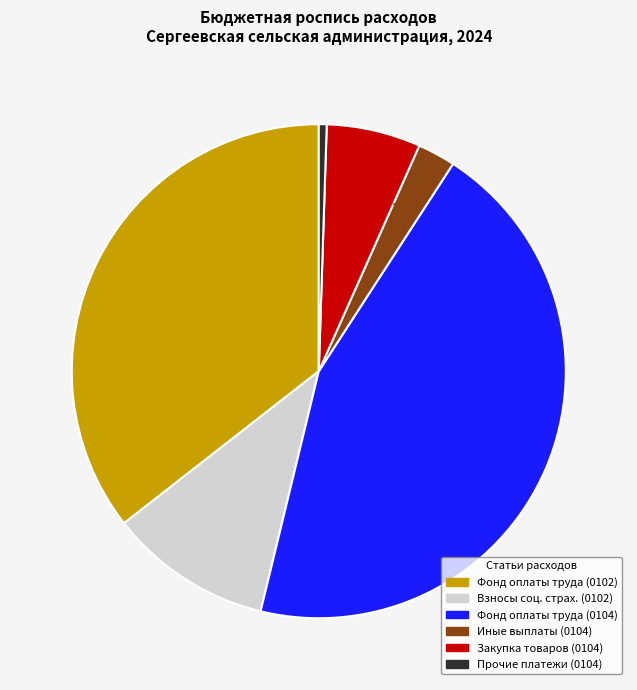

Combined, do Закупка товаров (0104) and Взносы соц. страх. (0102) account for over 50%?

No